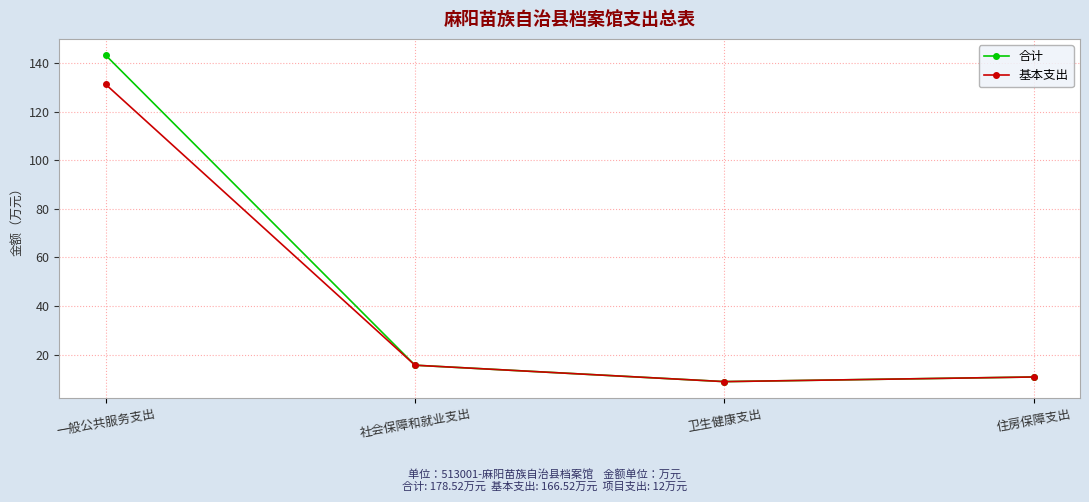

Between 一般公共服务支出 and 社会保障和就业支出, which series saw the biggest shift?

合计